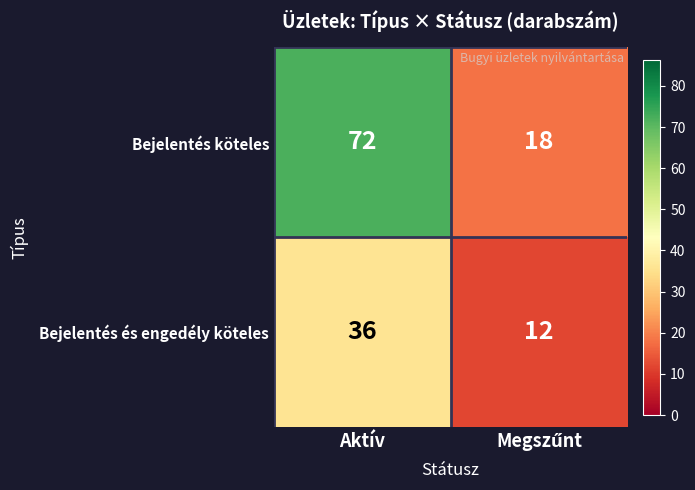

Reading right to left, list all the values displayed in this chart.

Bejelentés köteles: 18	72
Bejelentés és engedély köteles: 12	36